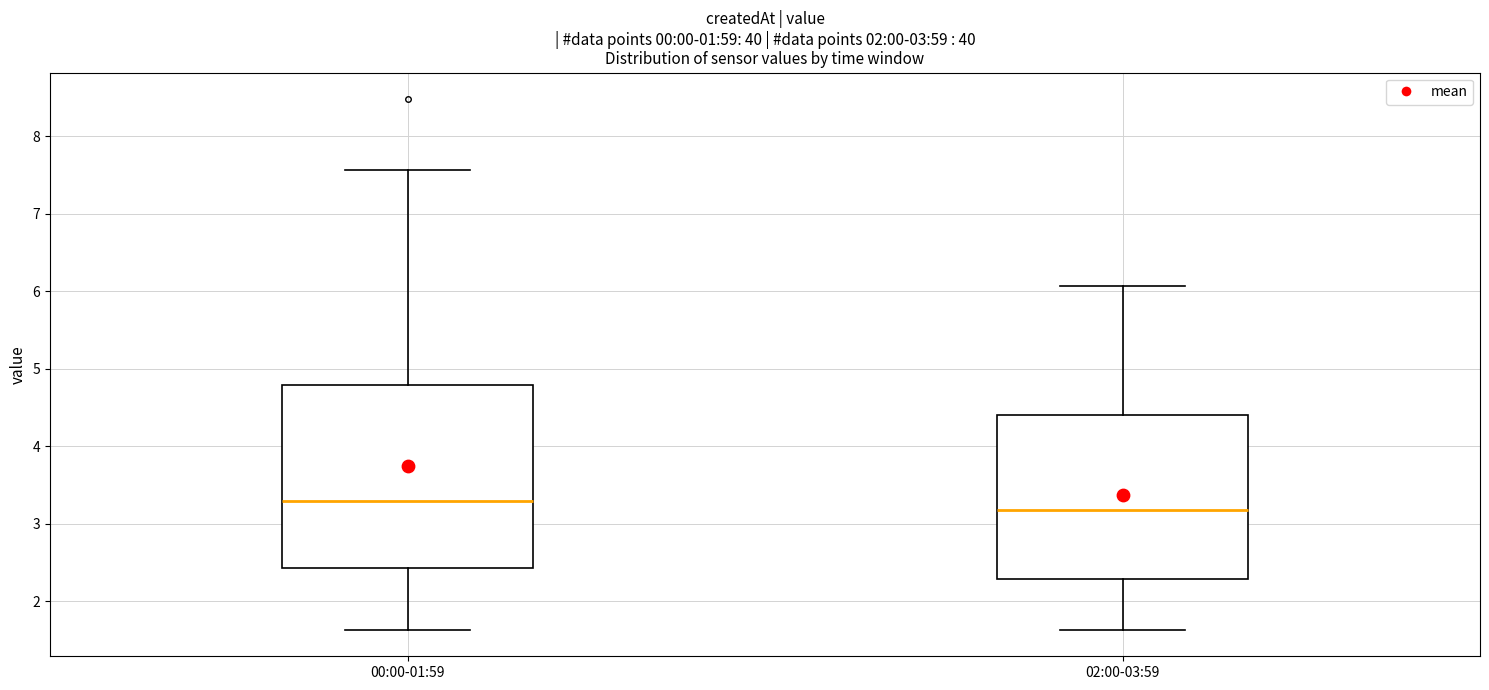

Which box's median line is the lowest?

02:00-03:59